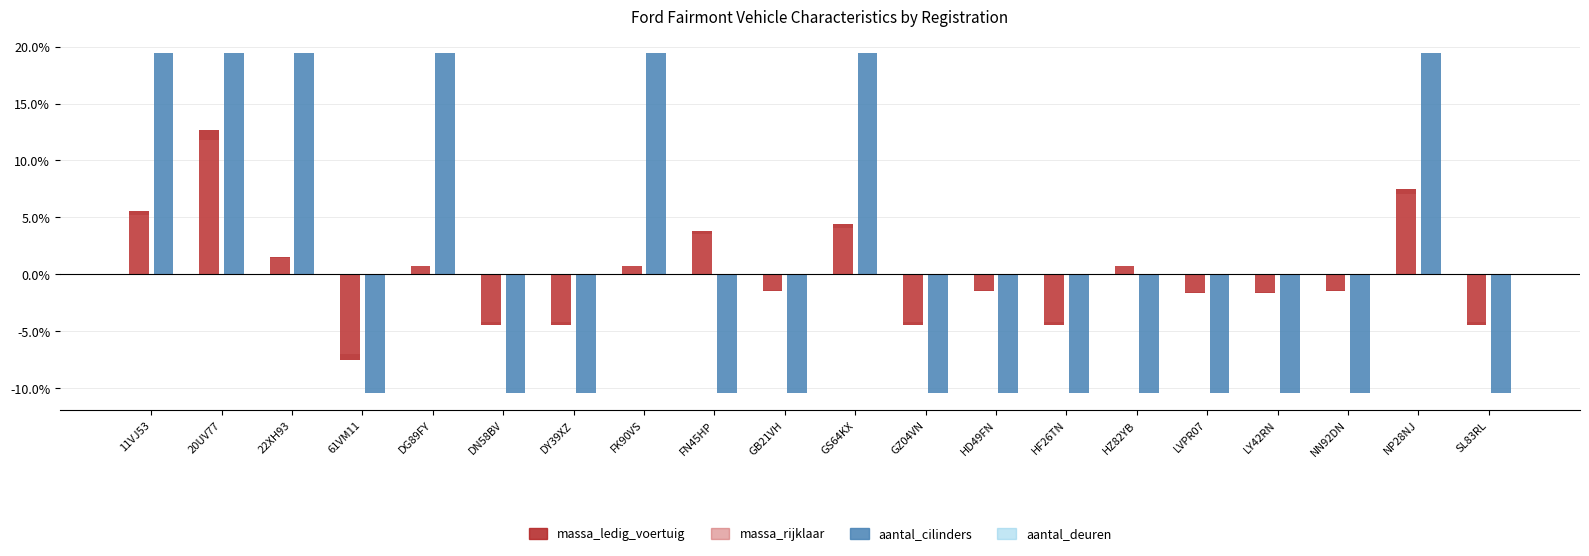

How many data points does each series have?

20